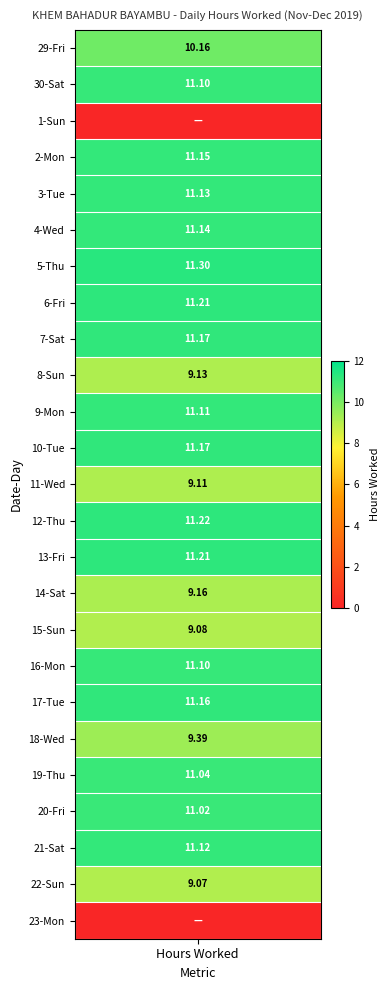

What value does the data have at 15-Sun?

9.1